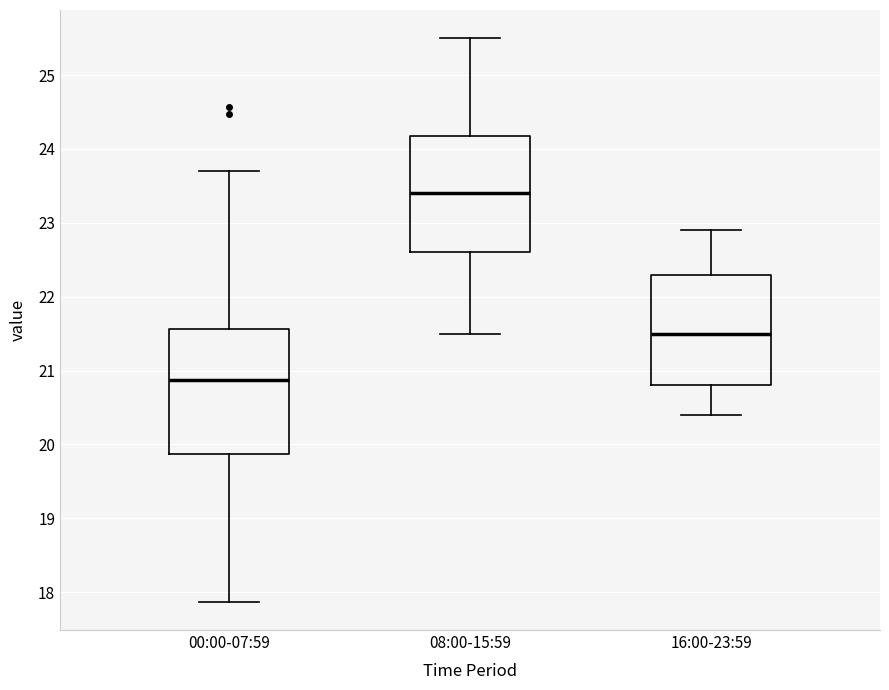

Reading left to right, read every box against the y-axis: the position of its median line, the range the box covers, and the ends of its whiskers. The values are not printed on the chart, so give them approximately, as read against the axis.

00:00-07:59: median 20.9, box 19.9 to 21.6, whiskers 17.9 to 23.7
08:00-15:59: median 23.4, box 22.6 to 24.2, whiskers 21.5 to 25.5
16:00-23:59: median 21.5, box 20.8 to 22.3, whiskers 20.4 to 22.9